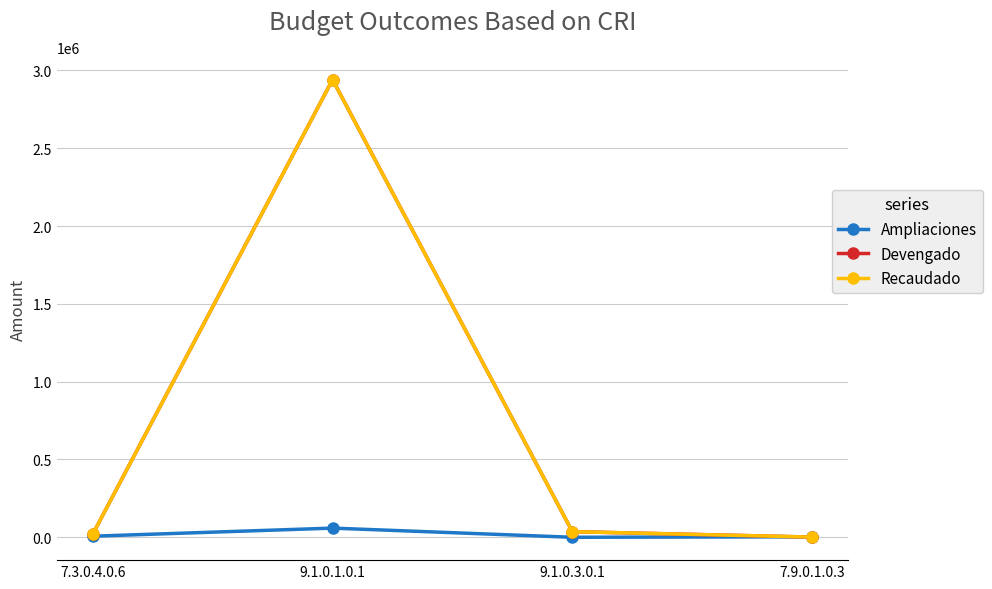

The value of Devengado at 7.9.0.1.0.3 is 1148.4. True or false?

True